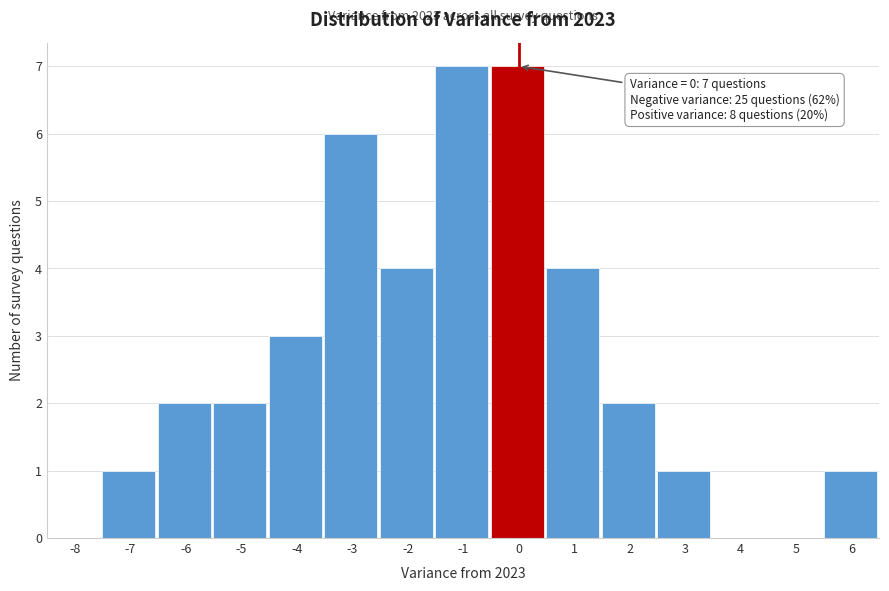

Reading left to right, extract all data points from this chart.

-8=0	-7=1	-6=2	-5=2	-4=3	-3=6	-2=4	-1=7	0=7	1=4	2=2	3=1	4=0	5=0	6=1